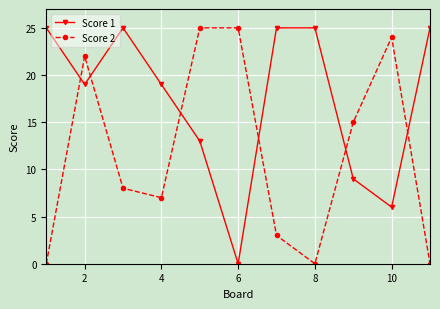

Which series has the largest total across all categories?

Score 1